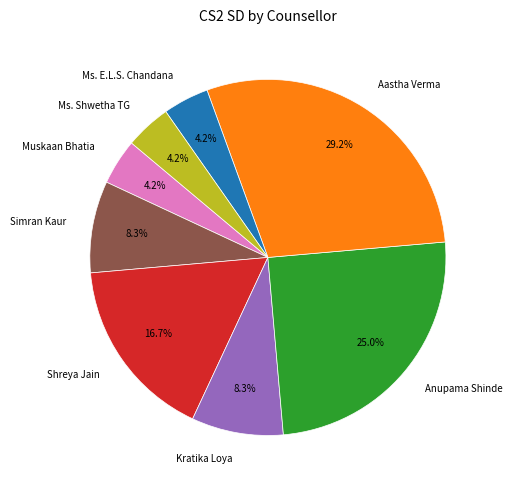

What is the largest slice in the pie chart?

Aastha Verma